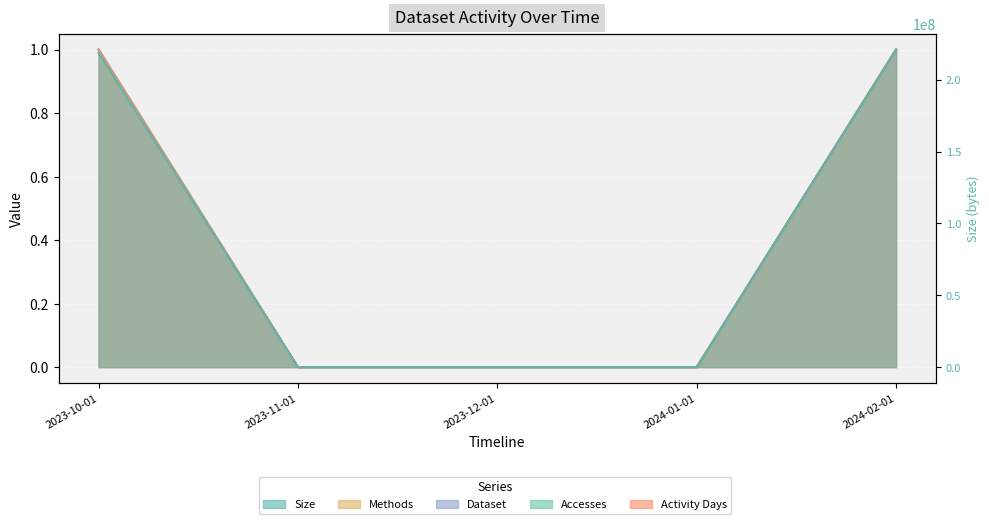

What position from the right is 2024-01-01?

2